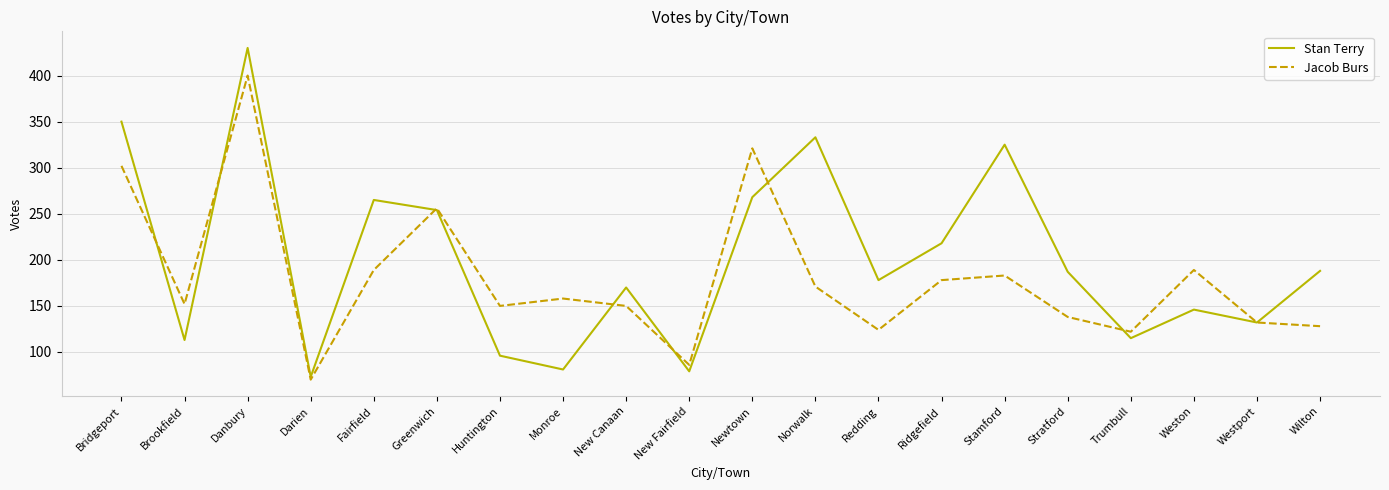

Between which two adjacent categories do Jacob Burs and Stan Terry first intersect?

Bridgeport and Brookfield